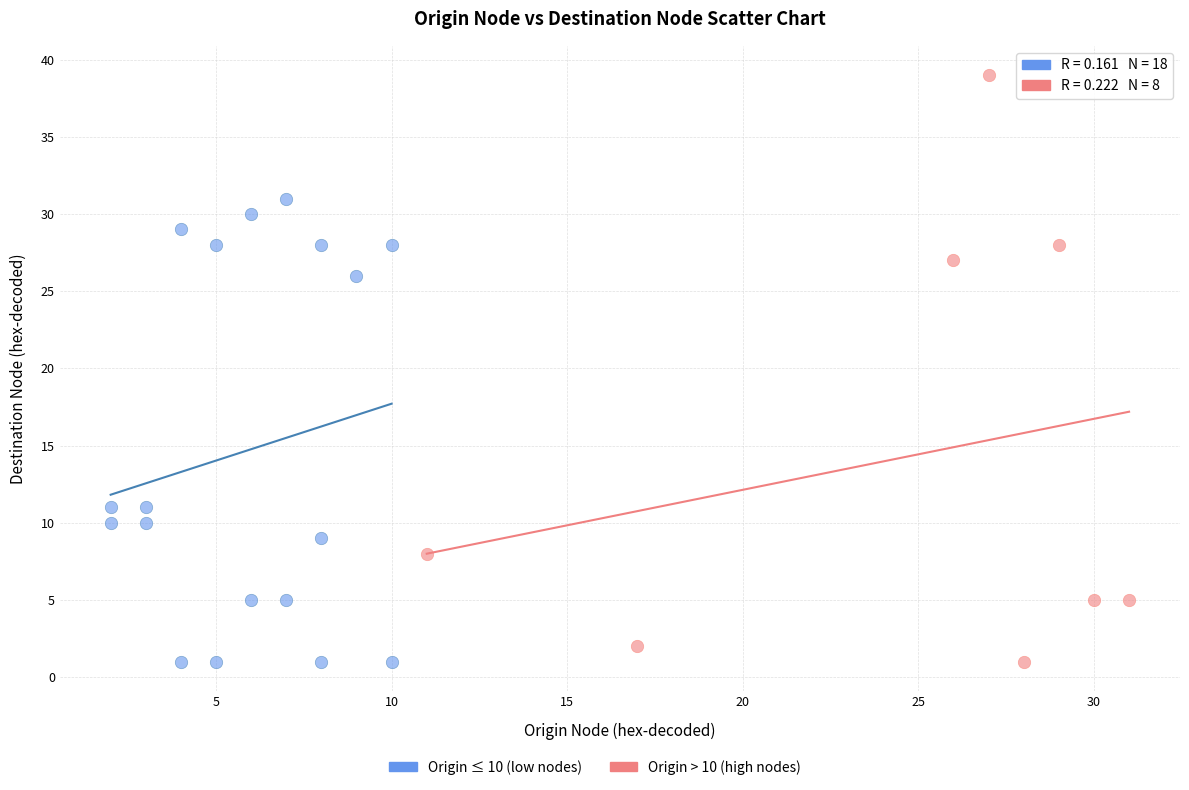

Which series reaches the maximum Y coordinate?

Origin > 10 (high nodes)